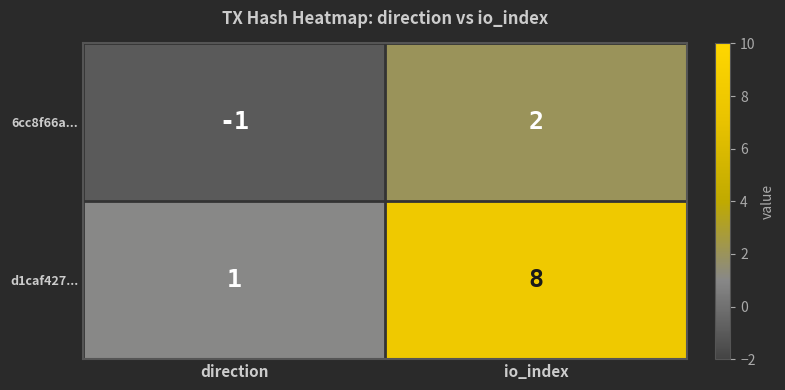

How many series are shown in this chart?

2